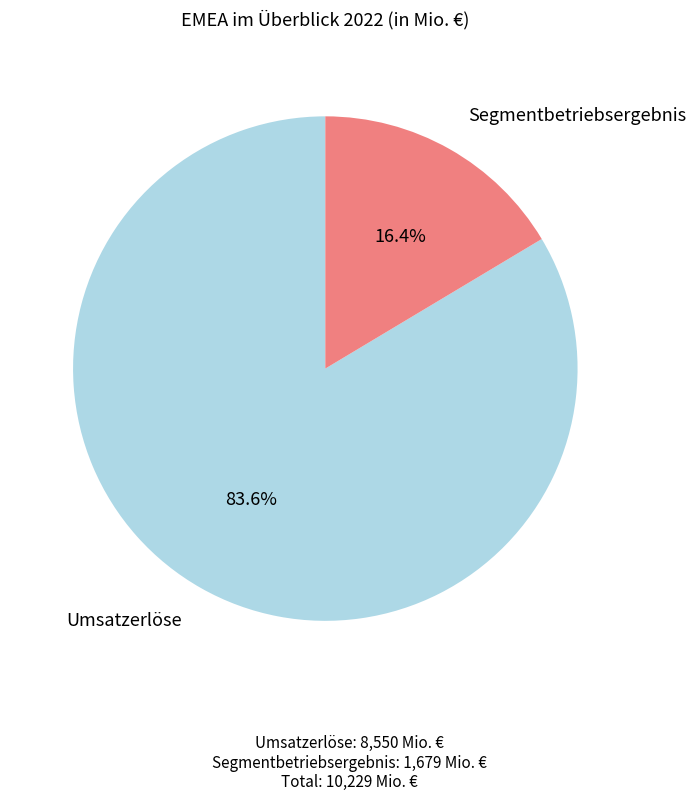

What percentage is the Umsatzerlöse slice, to the nearest percent?

84%